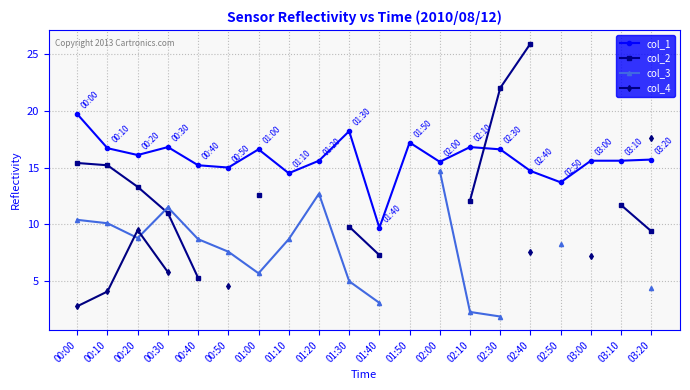

What is the difference between the col_1 values at 01:50 and 00:50?

2.2